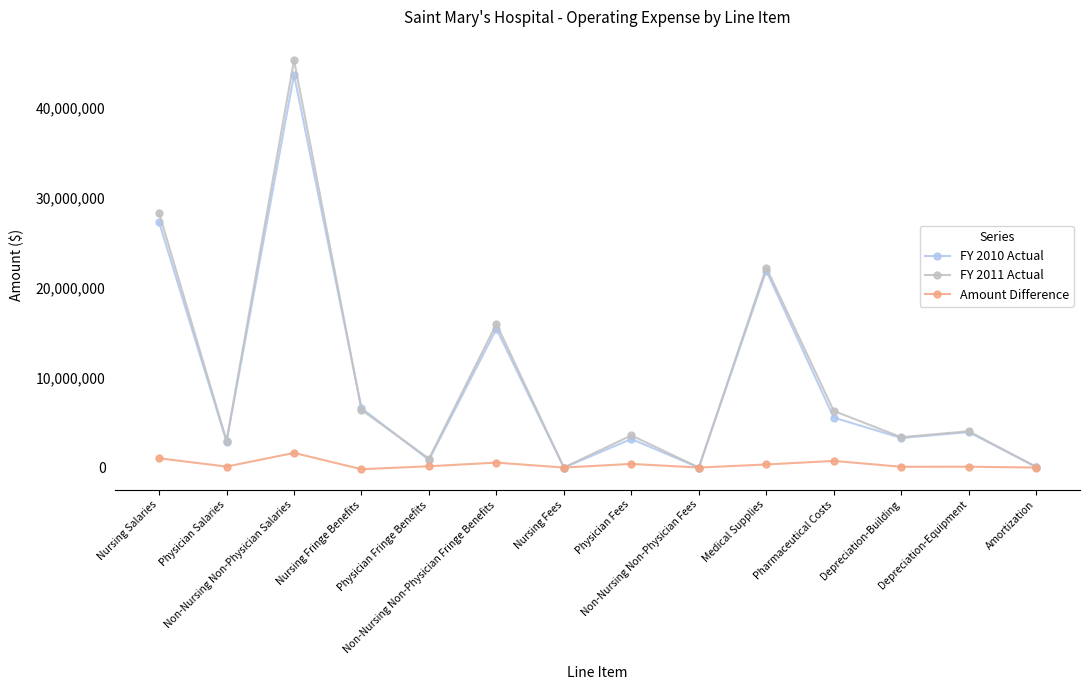

True or false: FY 2011 Actual has more than 2 interior local peaks.

True